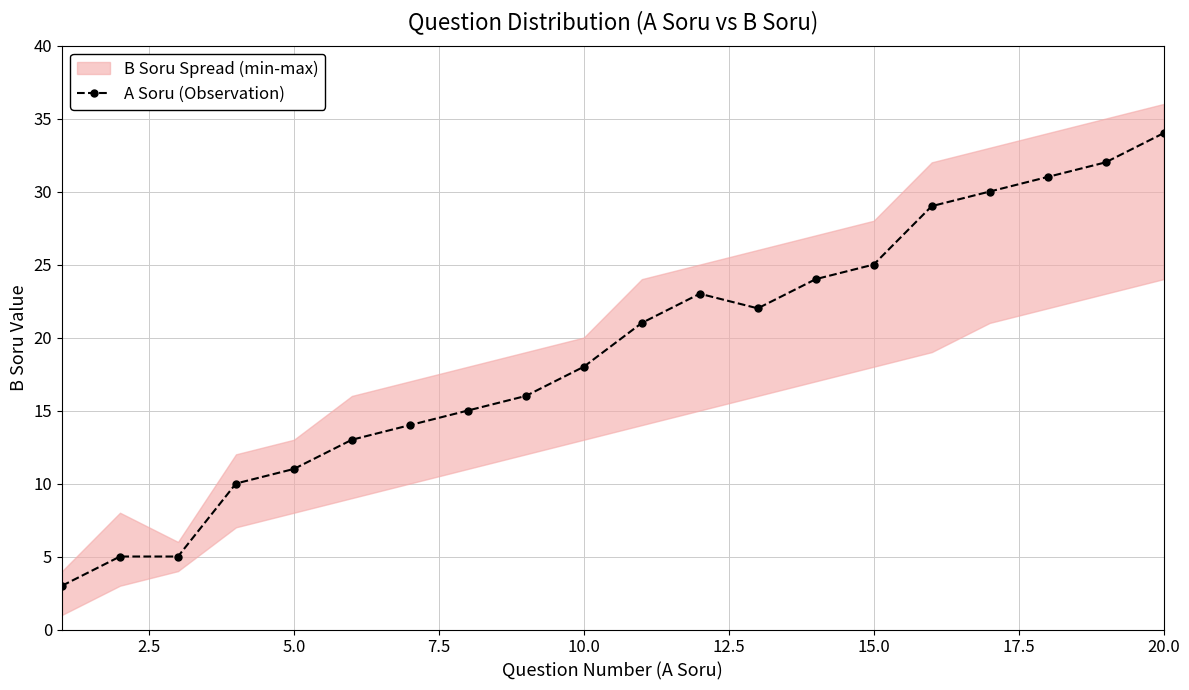

True or false: A Soru (Observation) has more than 0 interior local peaks.

True